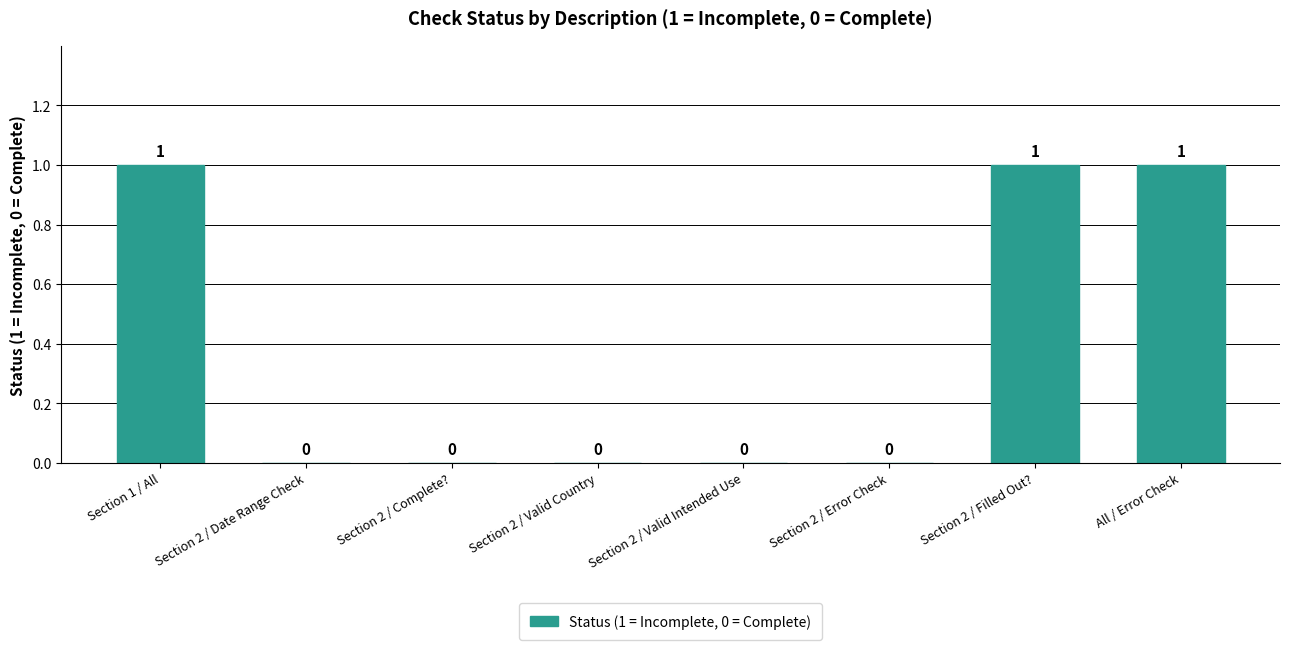

How many values exceed 0?

3